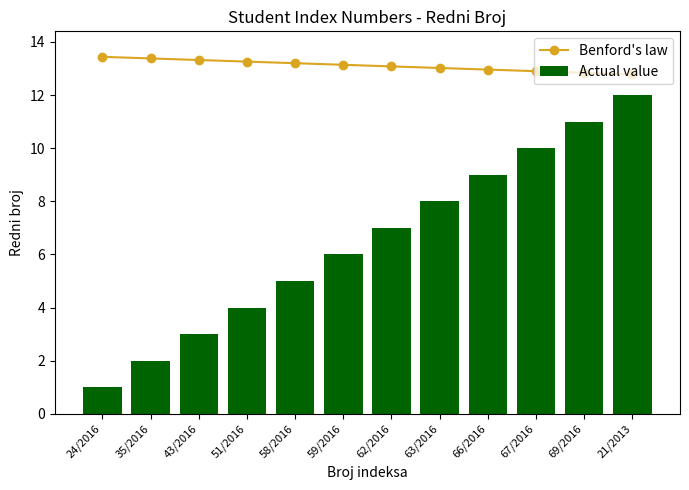

Reading left to right, transcribe all the data shown in this chart.

Benford's law: 13.4	13.4	13.3	13.3	13.2	13.1	13.1	13.0	13.0	12.9	12.8	12.8
Actual value: 1.0	2.0	3.0	4.0	5.0	6.0	7.0	8.0	9.0	10.0	11.0	12.0